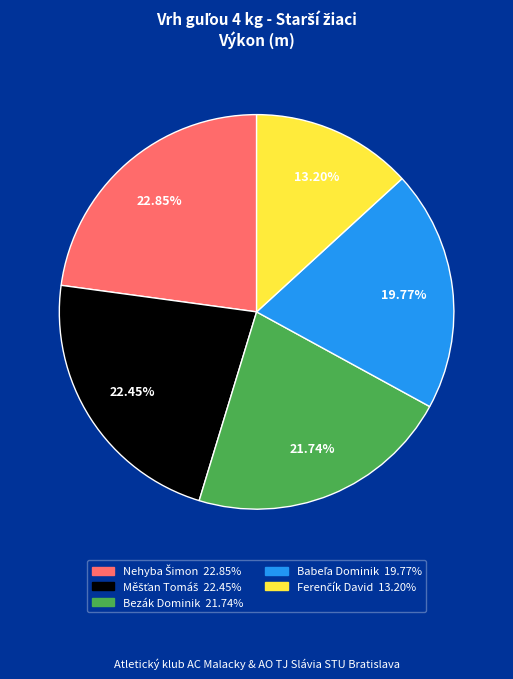

The Bezák Dominik slice represents 22% of the pie. True or false?

True